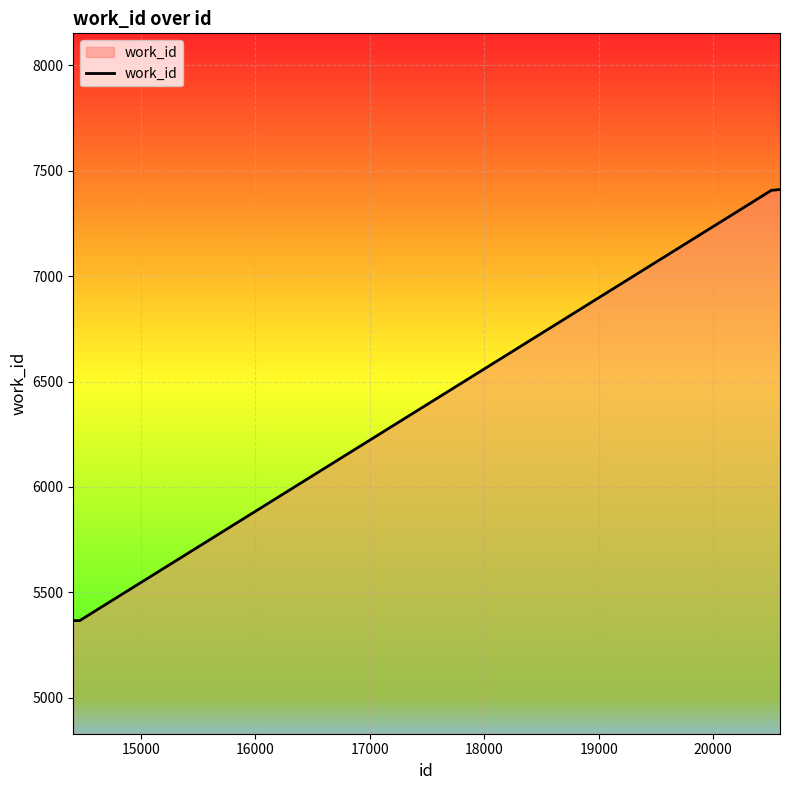

What is the difference between the maximum and minimum values?

2045